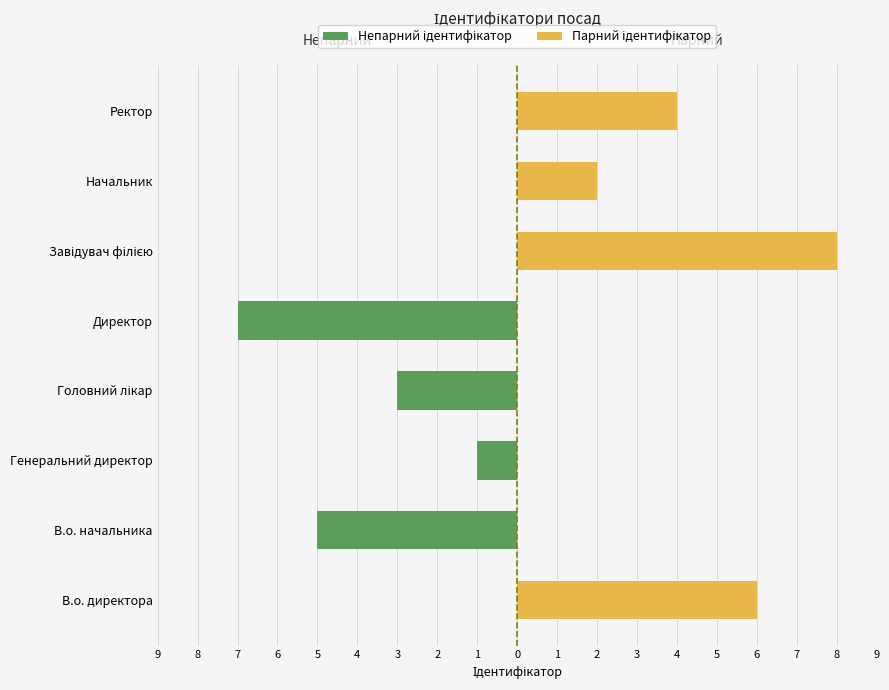

What is the sum of the Парний ідентифікатор values at В.о. начальника and Завідувач філією?

8